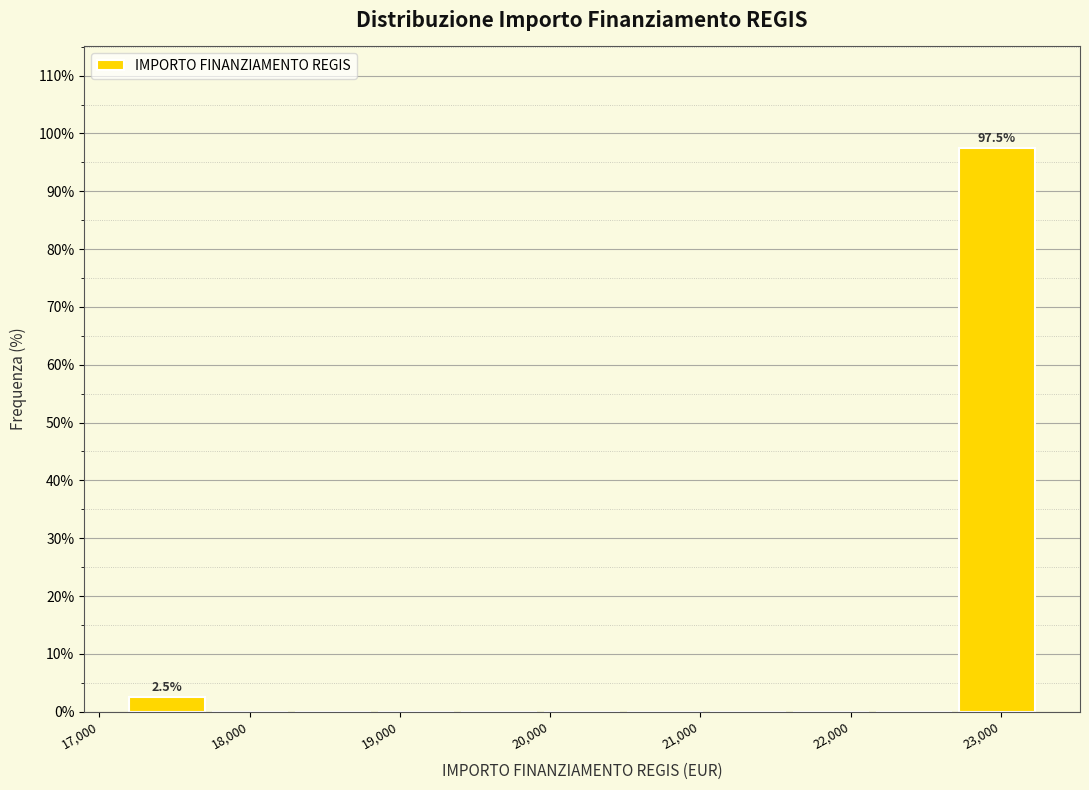

Which range on the x-axis has the tallest bar?

22700 to 23300